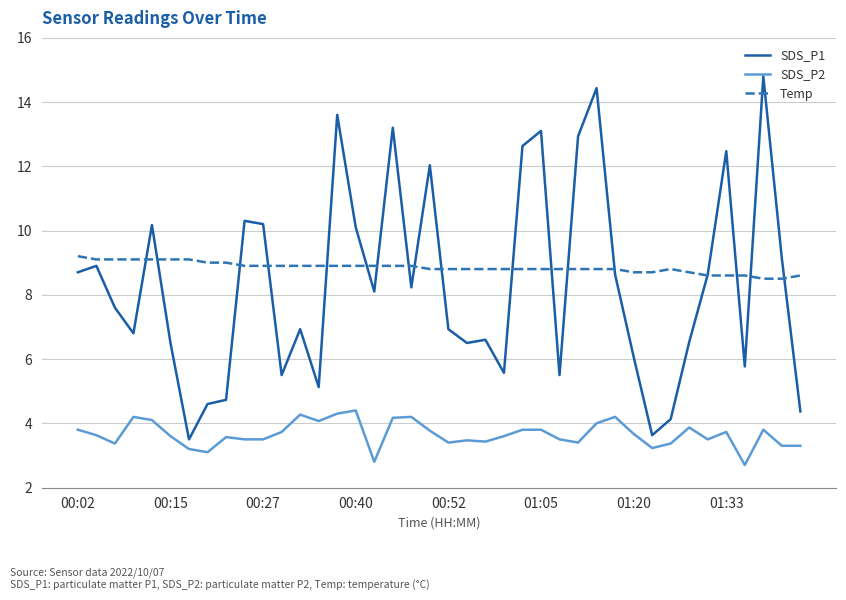

Which series has the largest range (max minus min)?

SDS_P1